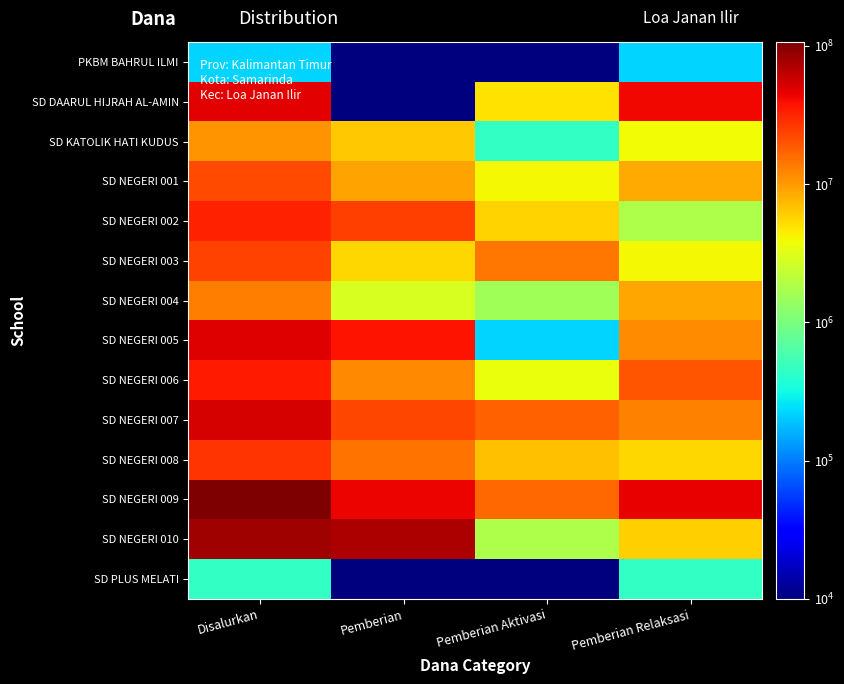

Which has a higher value, Pemberian or Pemberian Relaksasi?

Pemberian Relaksasi